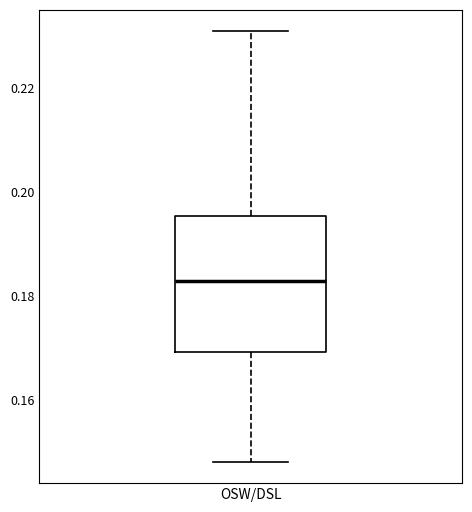

Transcribe this box plot: give where the median line is, the range the box spans, and where the two whiskers end, as read against the y-axis. The values are not printed on the chart, so give them approximately, as read against the axis.

median 0.182, box 0.170 to 0.196, whiskers 0.148 to 0.230